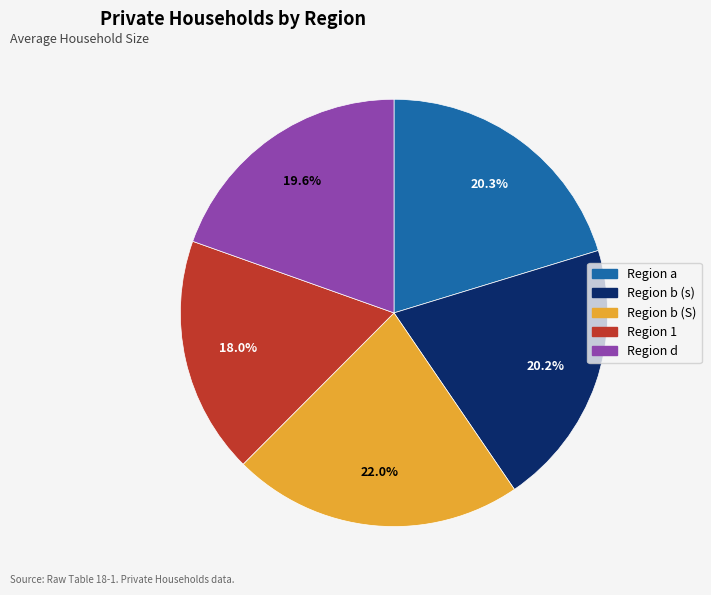

Is there any slice that represents more than half of the pie?

No